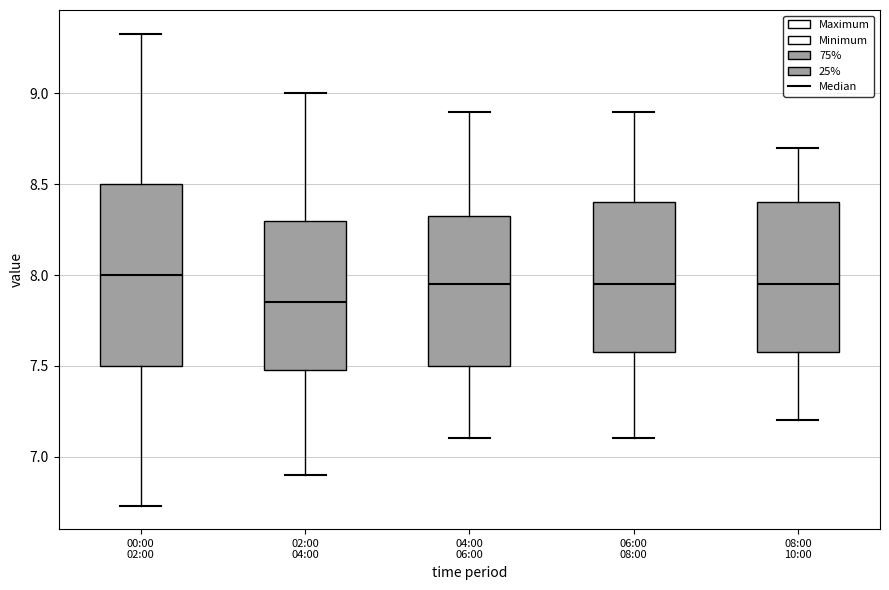

Which box's median line is the lowest?

02:00 04:00